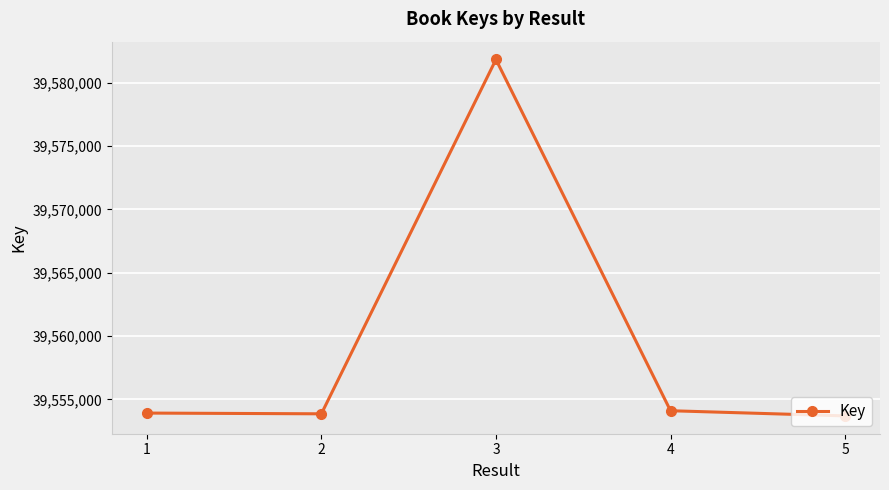

The chart shows a value of 23307875 at 1. True or false?

False